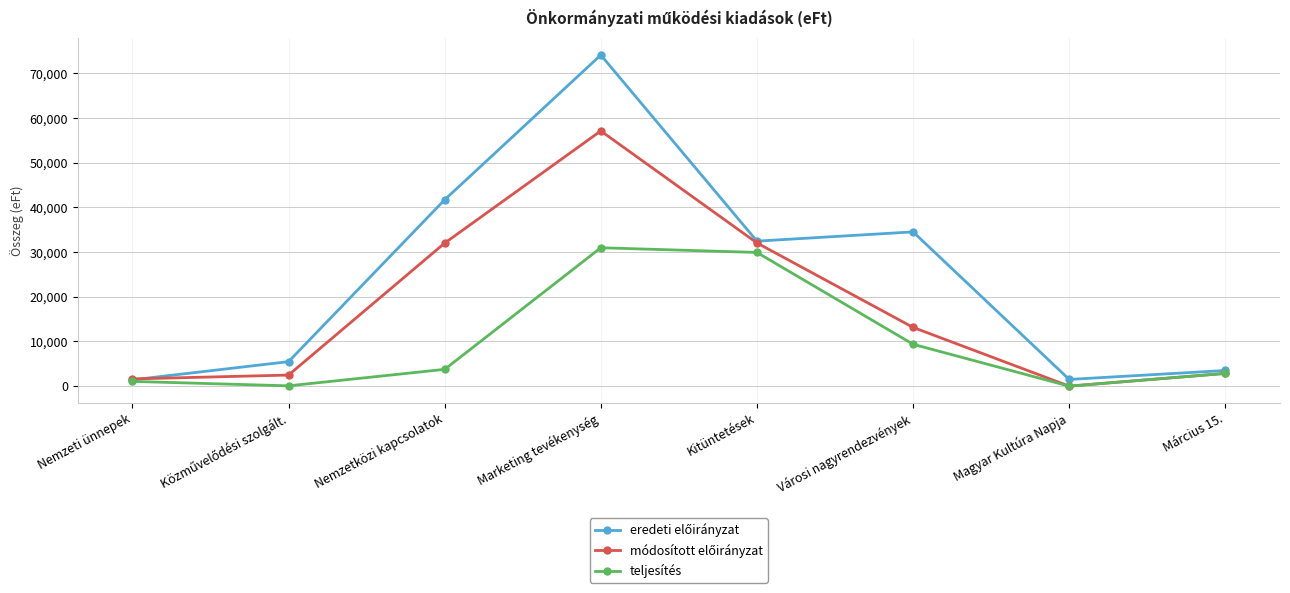

What is the greatest value displayed?

74055